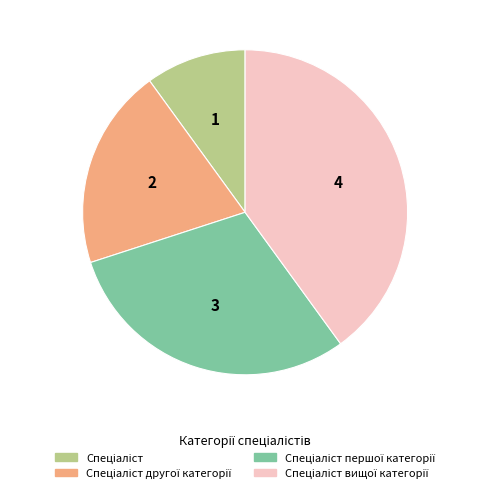

Does any single category account for the majority?

No